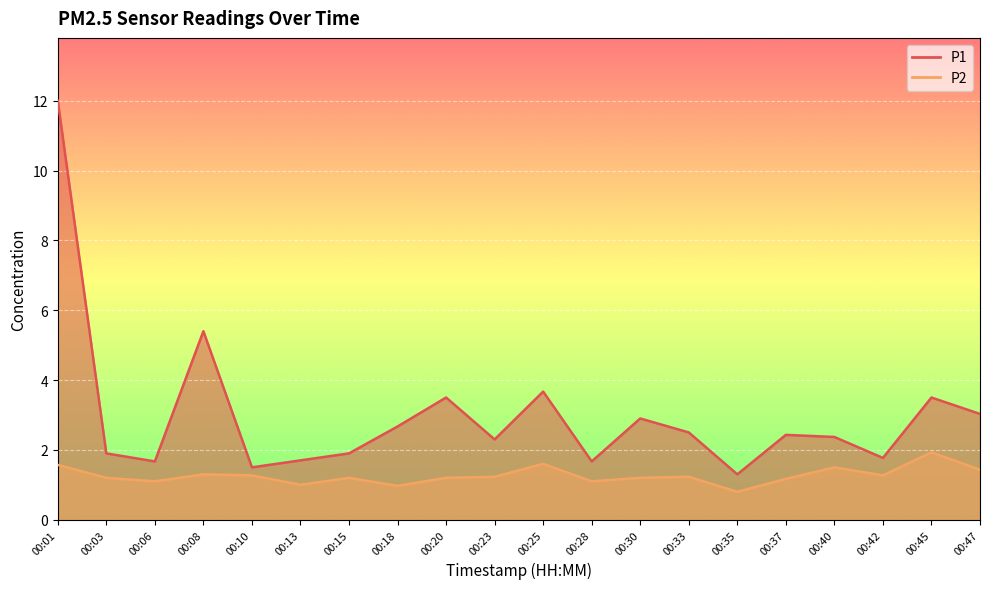

What is the difference between the highest and lowest values at 00:01?

10.4